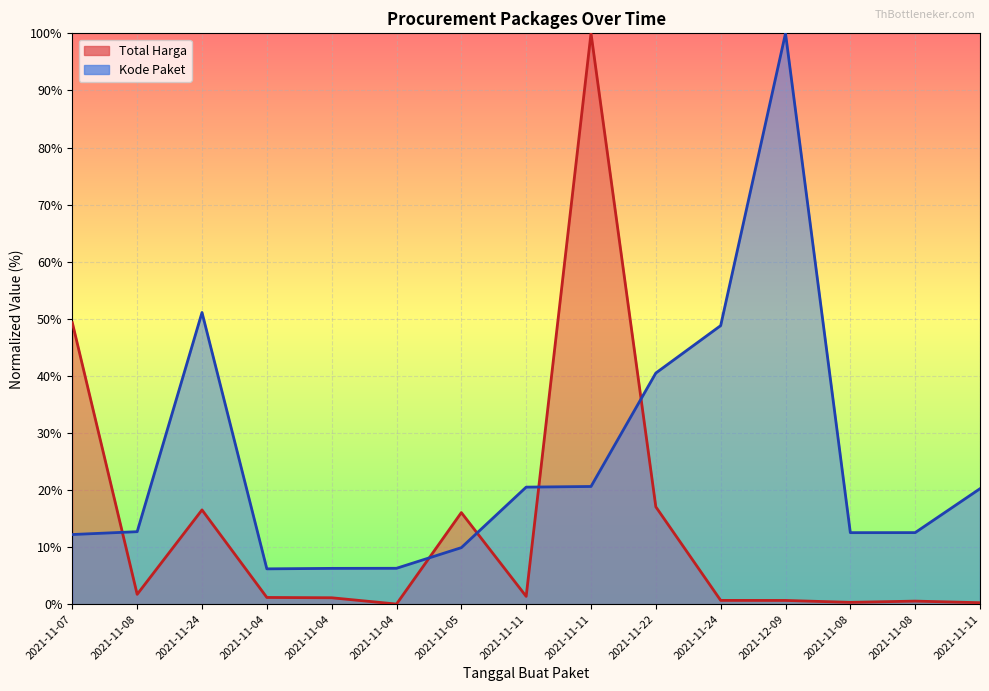

In Kode Paket, how many points are lower than both neighbors (excluding endpoints)?

2